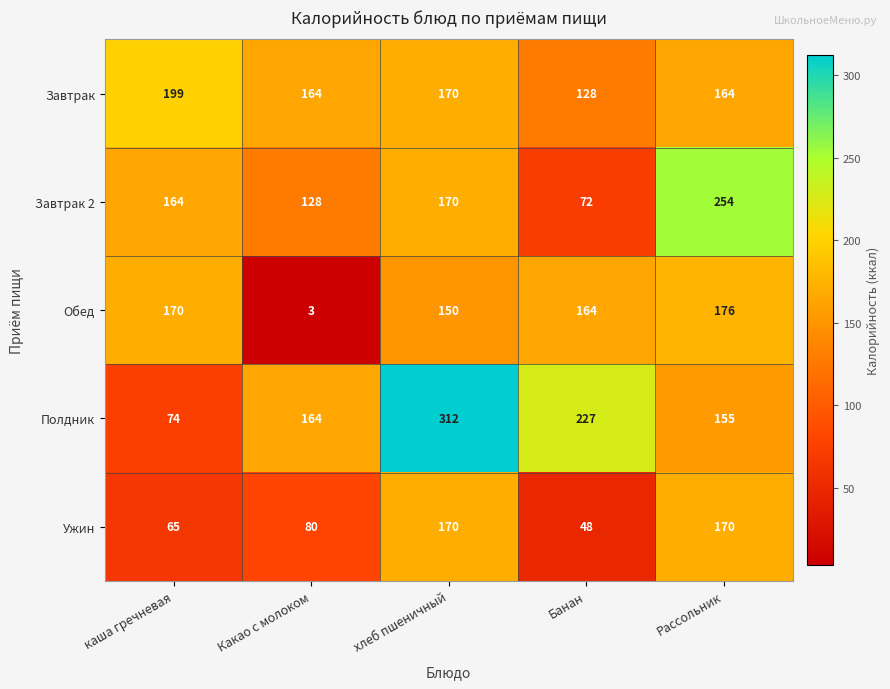

Which category has the highest value in the Обед series?

Рассольник